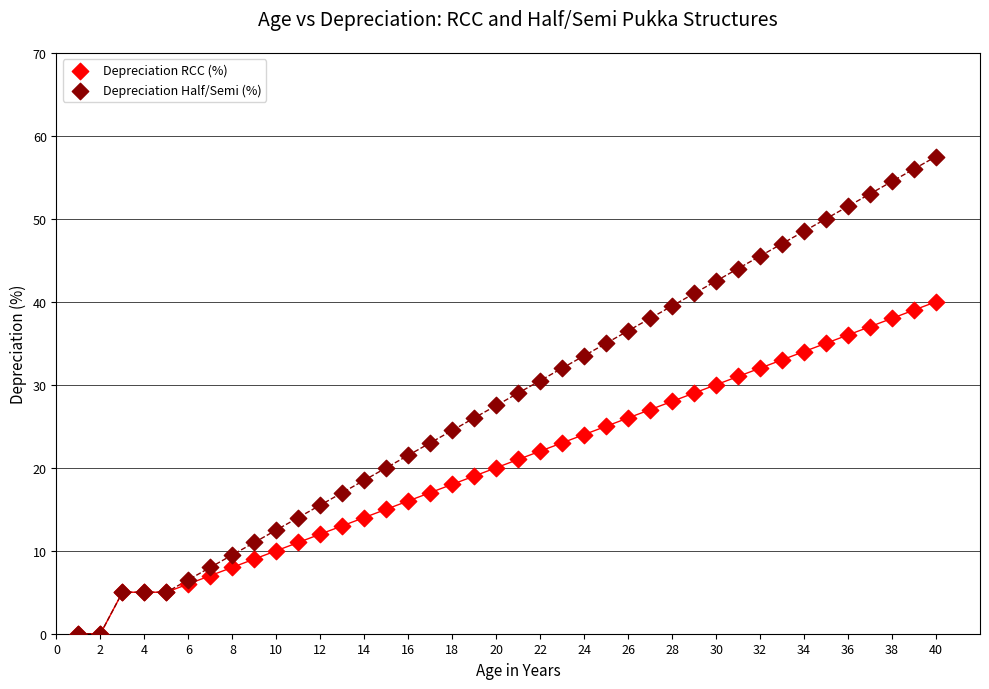

What are all the series names shown in the legend?

Depreciation RCC (%), Depreciation Half/Semi (%)